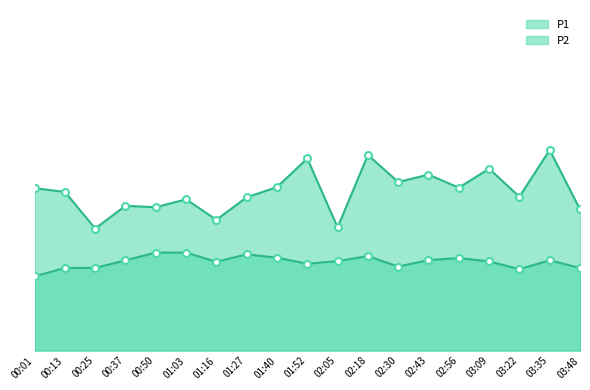

What position from the left is 01:16?

7